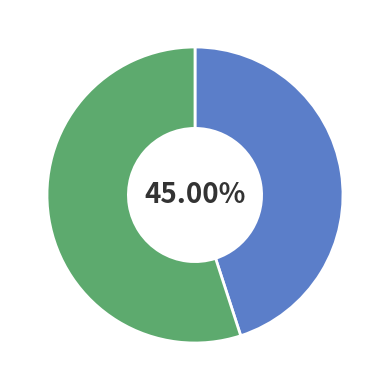

To the nearest percent, what is the average slice percentage?

50%